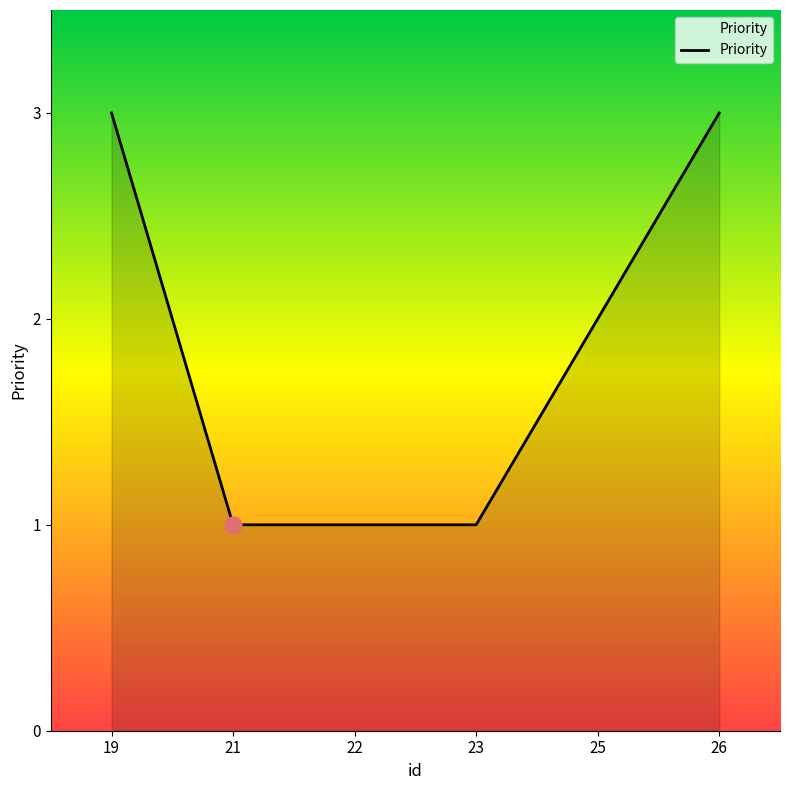

Which has a higher value, 25 or 19?

19